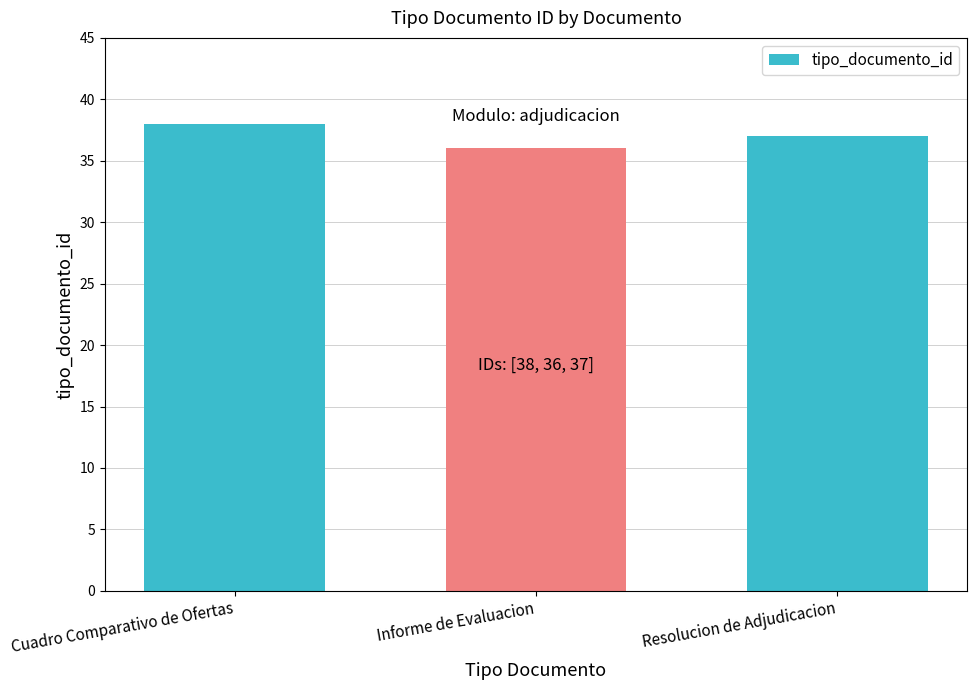

Rank the categories by value from lowest to highest.

Informe de Evaluacion, Resolucion de Adjudicacion, Cuadro Comparativo de Ofertas